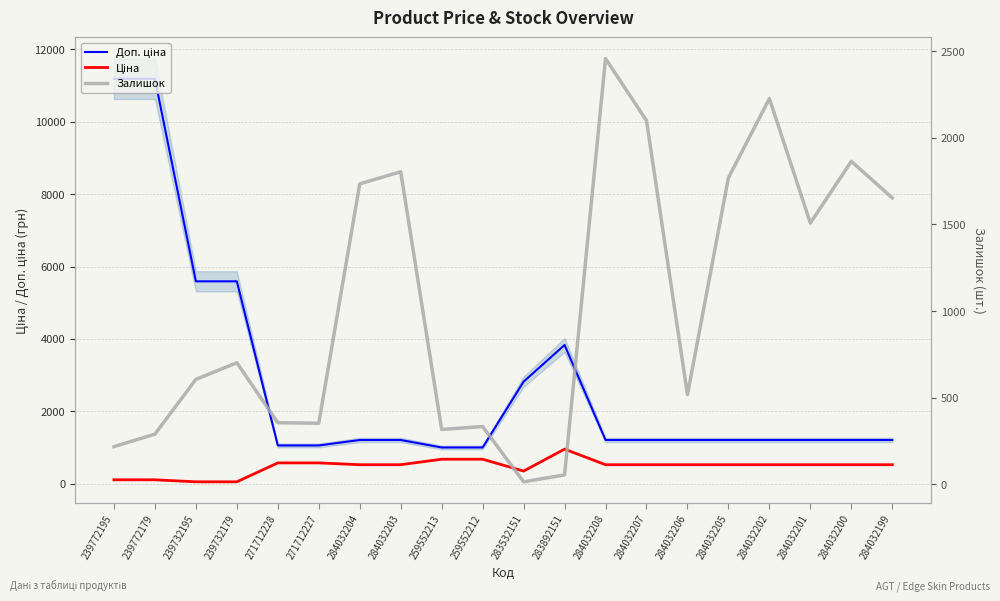

How many series are shown in this chart?

3